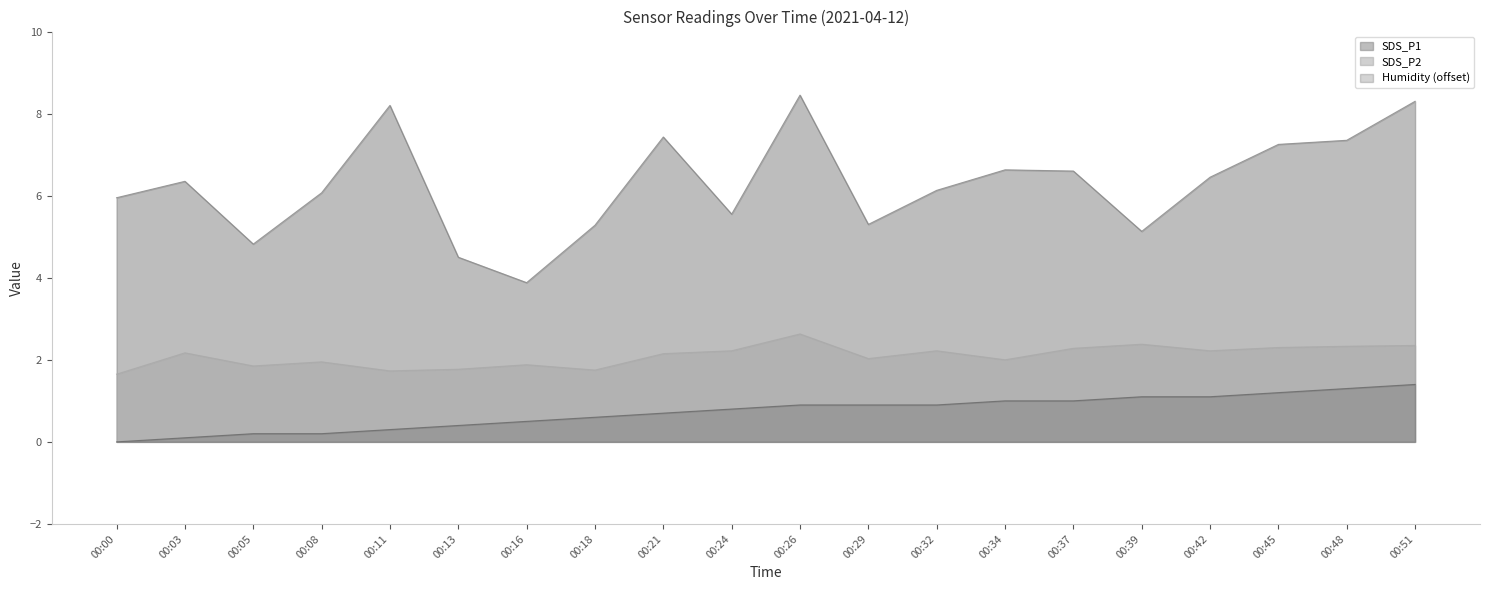

What is the greatest value displayed?

8.4